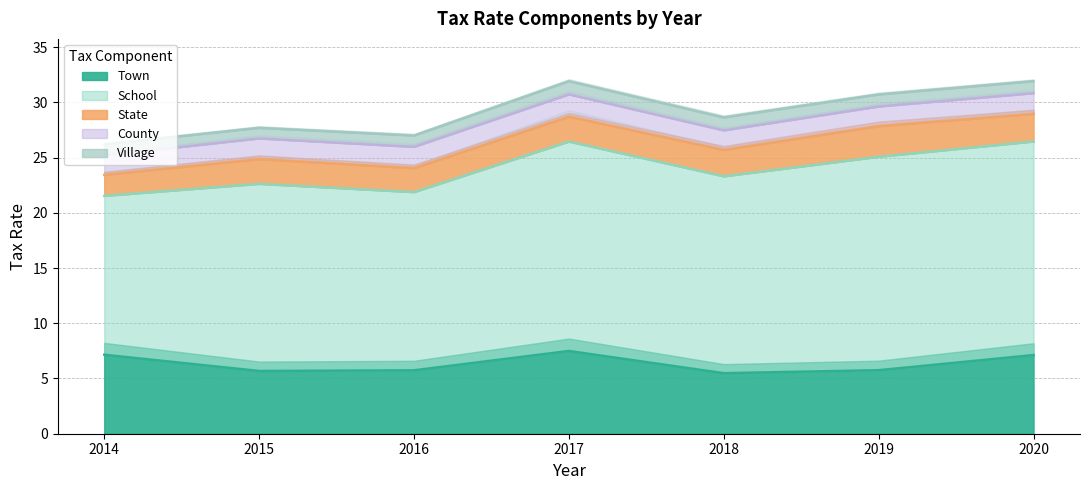

Reading right to left, list all the values displayed in this chart.

Town: 2020=7.1	2019=5.8	2018=5.5	2017=7.5	2016=5.7	2015=5.7	2014=7.2
School: 2020=19.3	2019=19.3	2018=17.8	2017=19.0	2016=16.1	2015=16.9	2014=14.4
State: 2020=2.5	2019=2.8	2018=2.4	2017=2.2	2016=2.2	2015=2.2	2014=1.9
County: 2020=1.9	2019=1.8	2018=1.8	2017=2.0	2016=1.9	2015=1.9	2014=1.8
Village: 2020=1.1	2019=1.1	2018=1.2	2017=1.2	2016=1.0	2015=1.0	2014=1.0